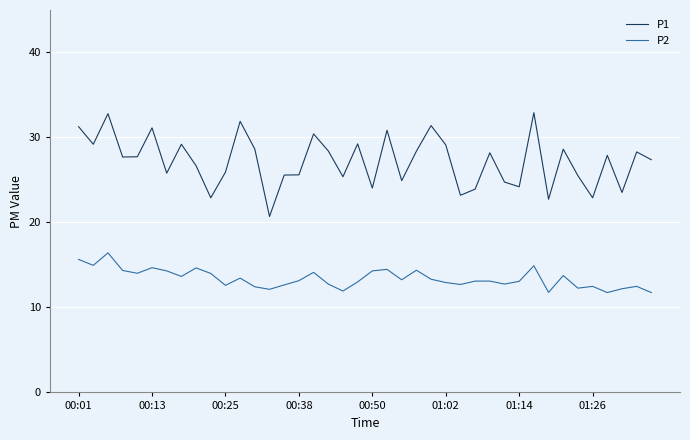

What is the difference between the maximum and minimum values in the P1 series?

12.2